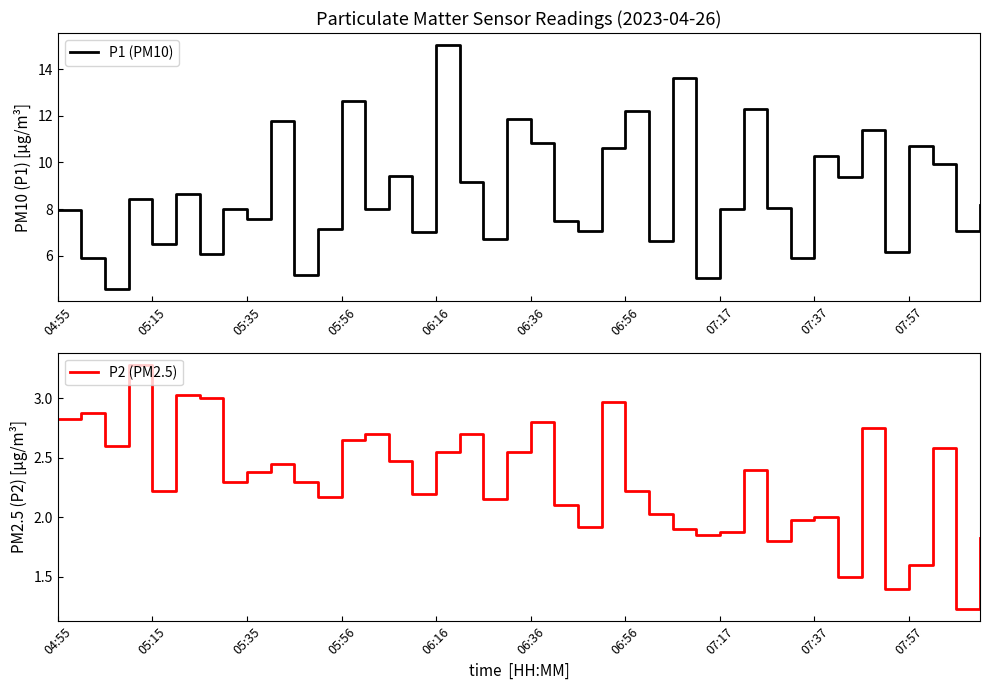

List the series in order of their peak value, highest first.

P1 (PM10), P2 (PM2.5)